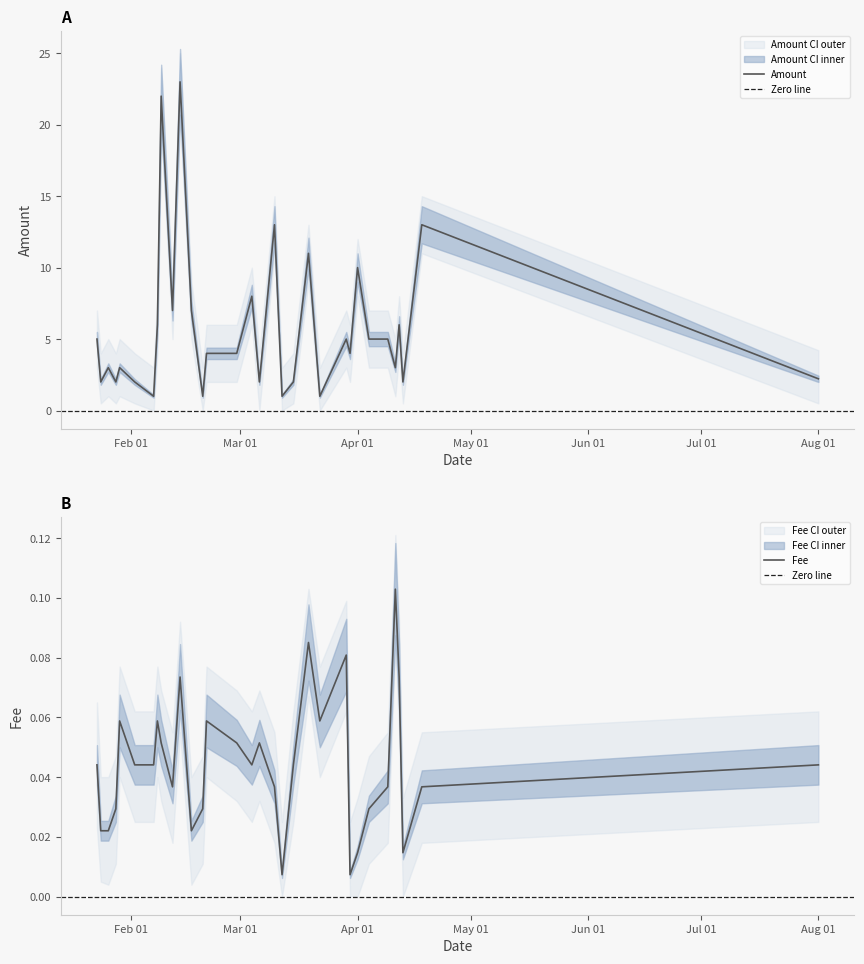

At how many categories does at least one series exceed 8?

6